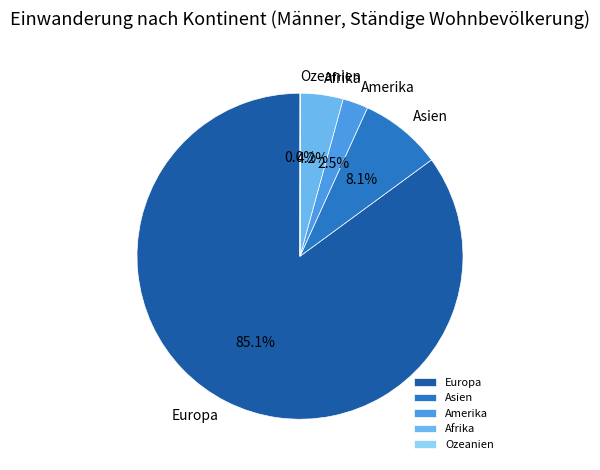

True or false: Amerika accounts for 14% of the total.

False